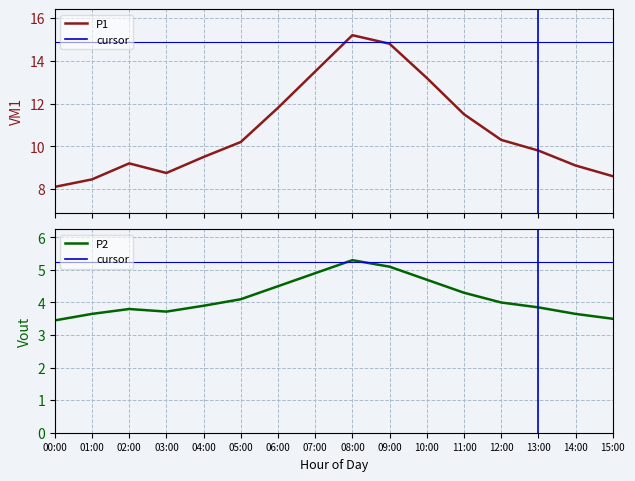

True or false: P2 and P1 cross at least once.

False